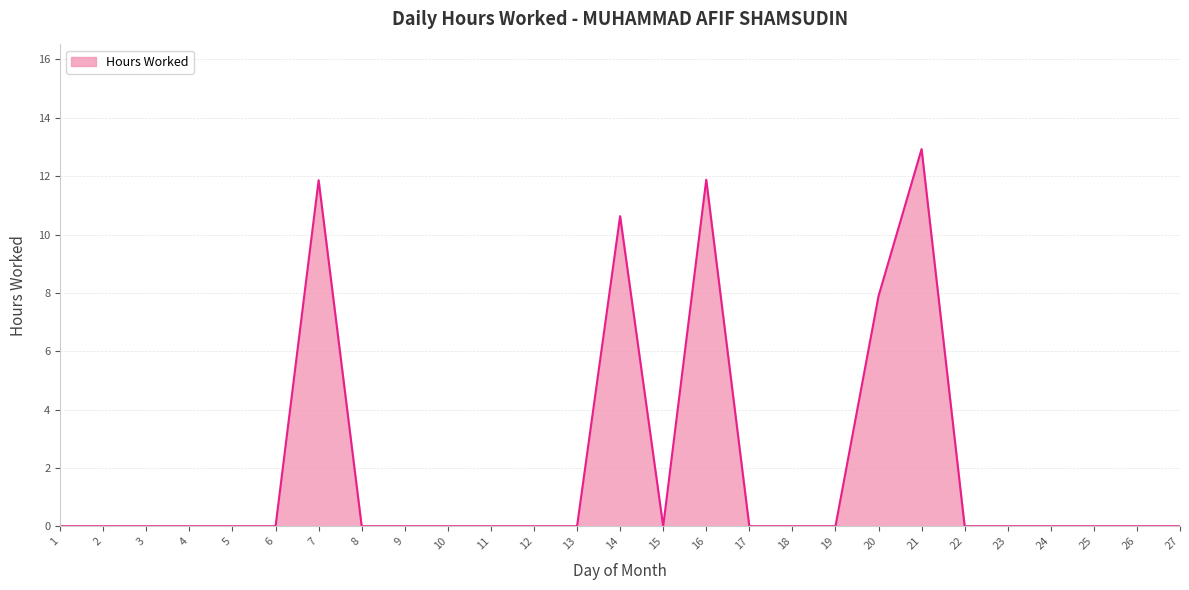

Where is the data nearest to the value 6?

20